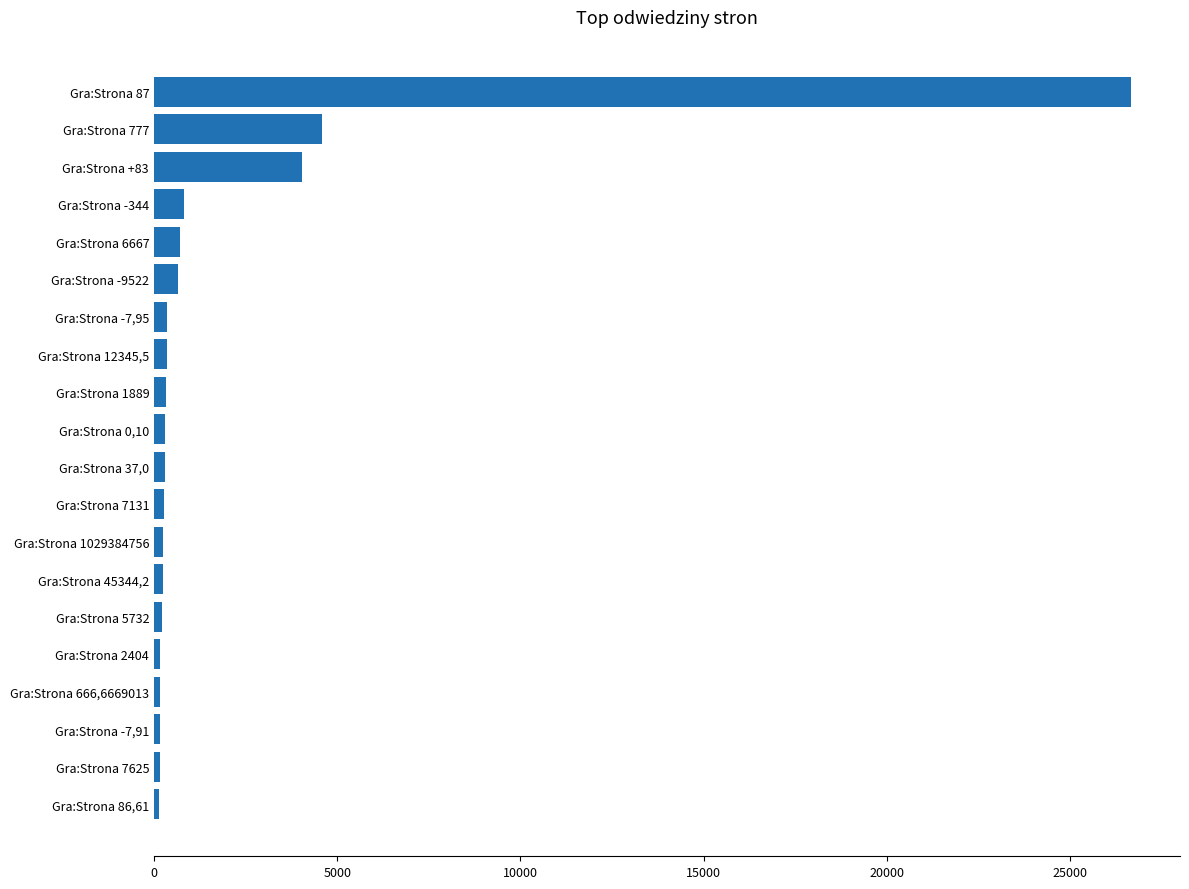

What is the maximum value shown in the chart?

26672